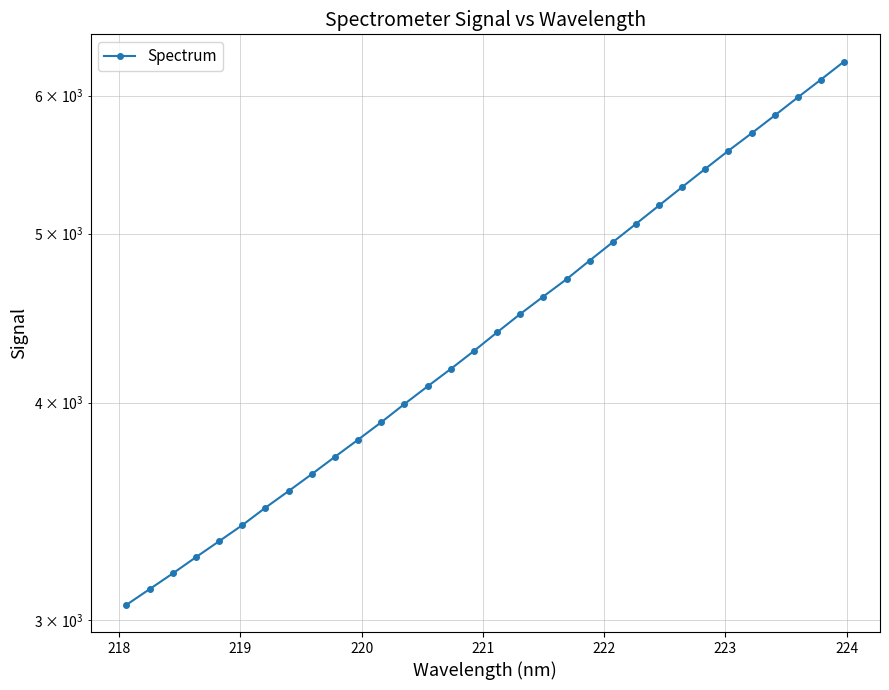

Is it true that the value at 12 is 5199.0?

False